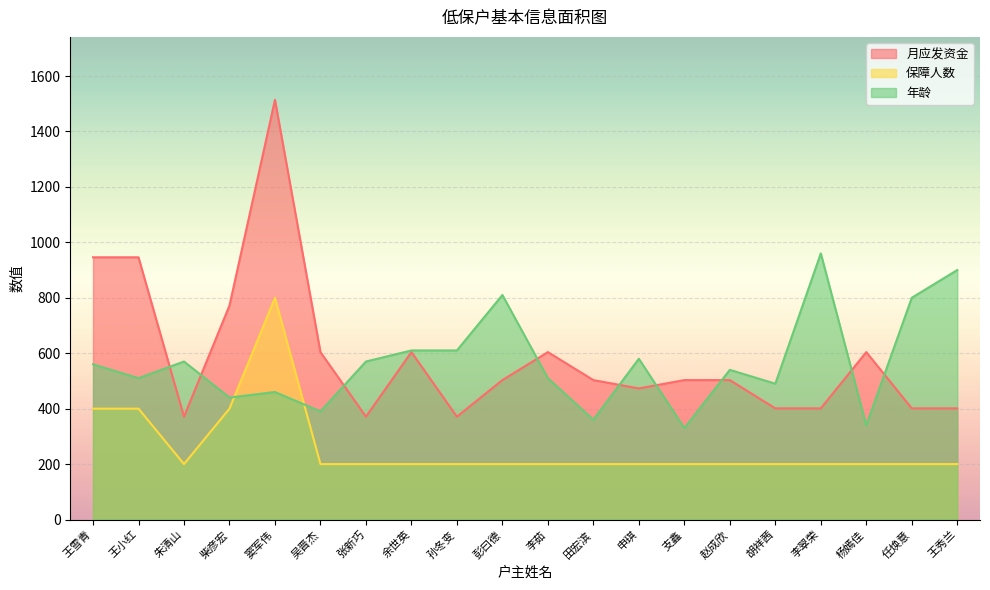

How many values in the 月应发资金 series are below 503?

8